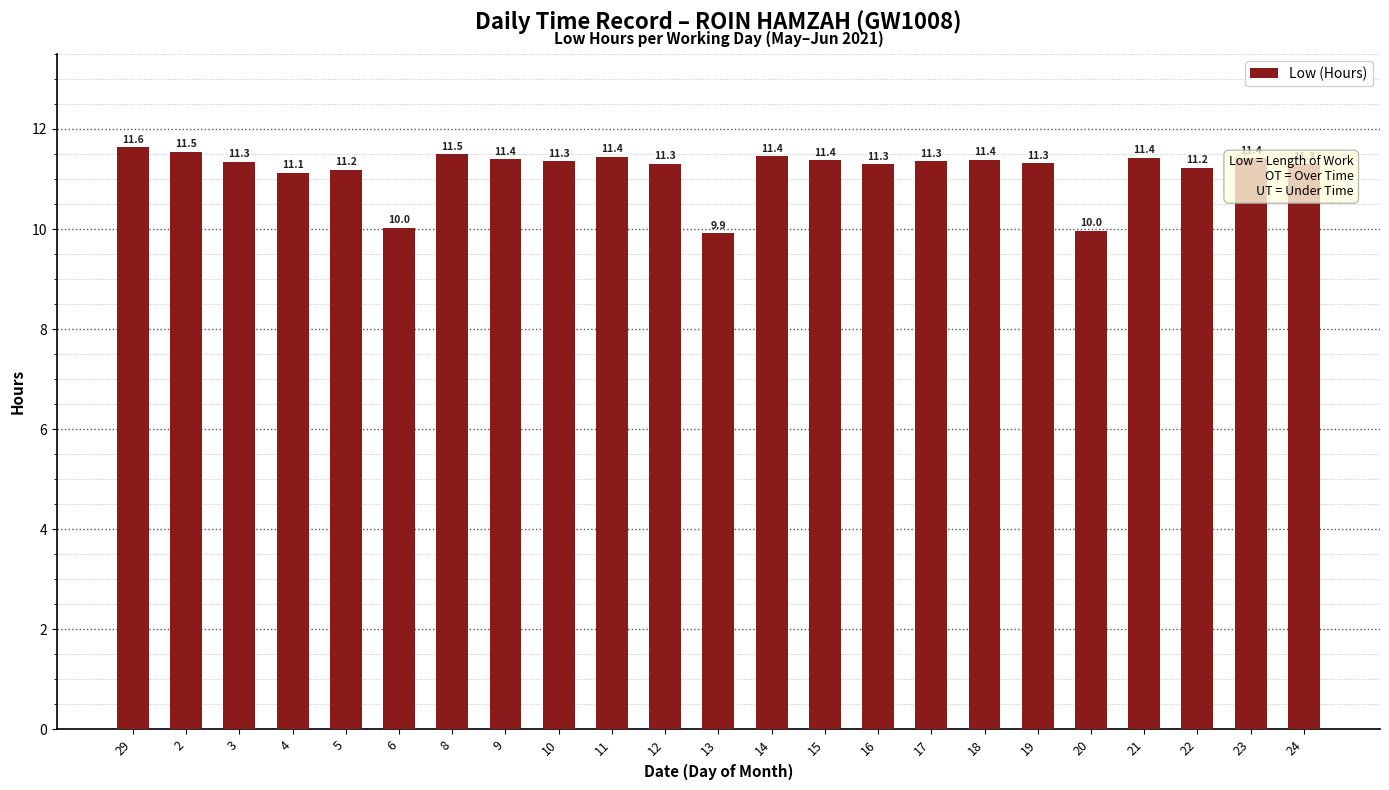

At which label does the data first exceed 11?

29